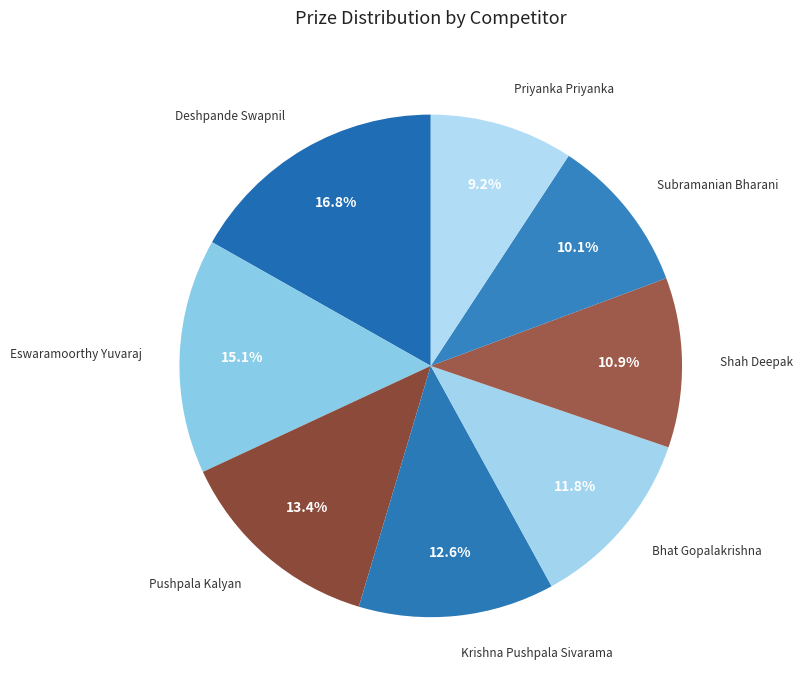

Is it true that Deshpande Swapnil is 10% of the pie?

False